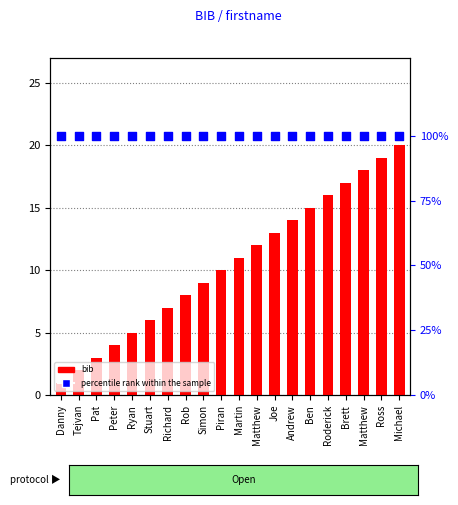

Is the value of percentile rank within the sample at Richard greater than the value of bib at Piran?

Yes